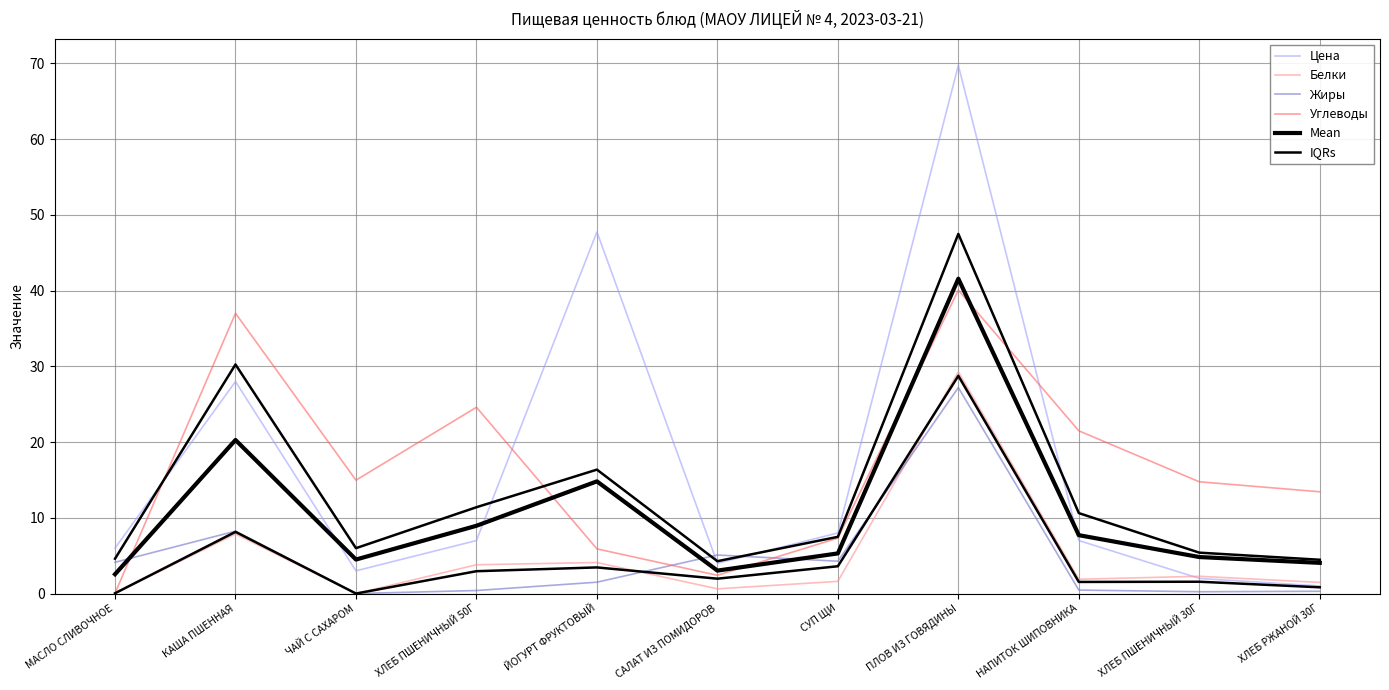

Between КАША ПШЕННАЯ and ЧАЙ С САХАРОМ, which is larger?

КАША ПШЕННАЯ